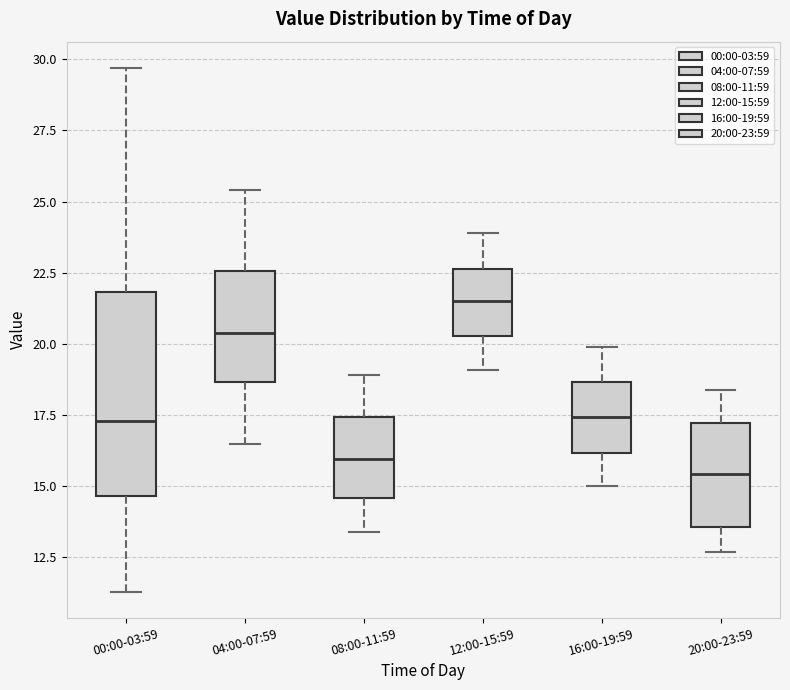

Reading left to right, read every box against the y-axis: the position of its median line, the range the box covers, and the ends of its whiskers. The values are not printed on the chart, so give them approximately, as read against the axis.

00:00-03:59: median 17.5, box 14.5 to 22.0, whiskers 11.5 to 29.5
04:00-07:59: median 20.5, box 18.5 to 22.5, whiskers 16.5 to 25.5
08:00-11:59: median 16.0, box 14.5 to 17.5, whiskers 13.5 to 19.0
12:00-15:59: median 21.5, box 20.5 to 22.5, whiskers 19.0 to 24.0
16:00-19:59: median 17.5, box 16.0 to 18.5, whiskers 15.0 to 20.0
20:00-23:59: median 15.5, box 13.5 to 17.0, whiskers 12.5 to 18.5